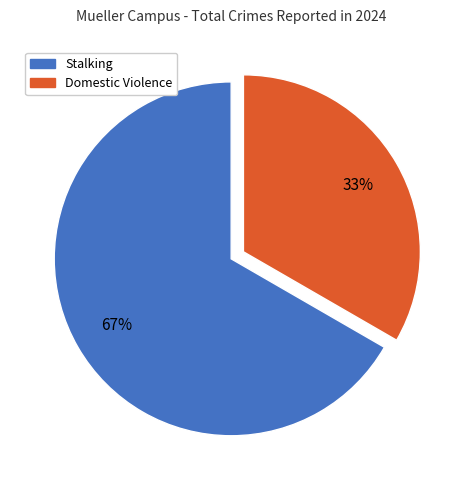

To the nearest percent, what is the combined percentage of Stalking and Domestic Violence?

100%